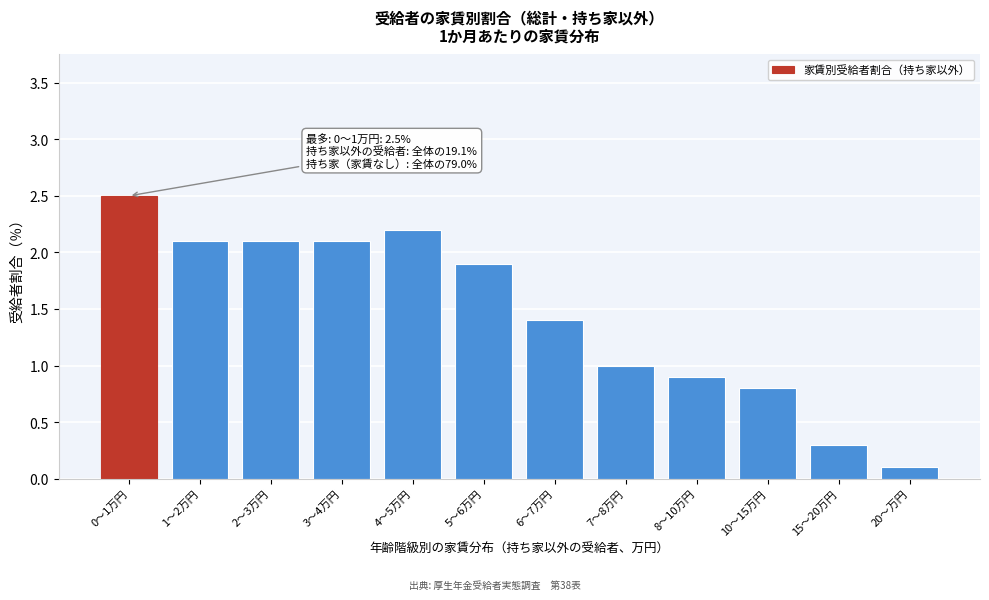

Reading left to right, transcribe all the data shown in this chart.

2.5	2.1	2.1	2.1	2.2	1.9	1.4	1.0	0.9	0.8	0.3	0.1